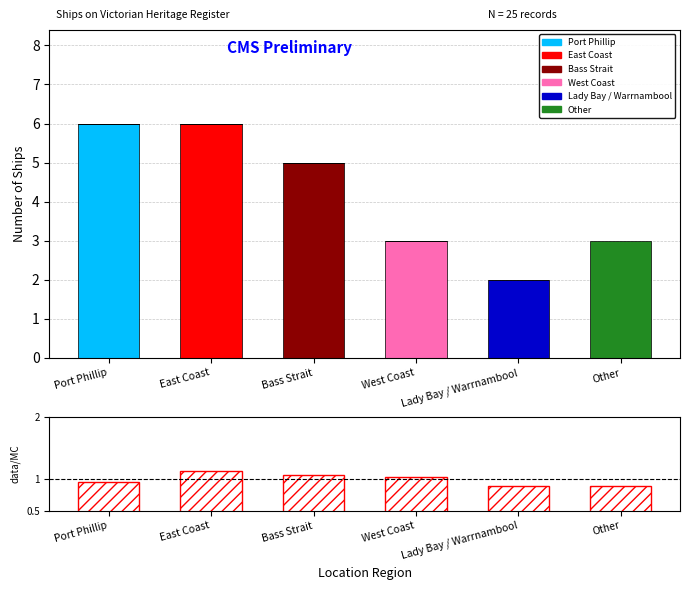

Where does the data first go above 5?

Port Phillip